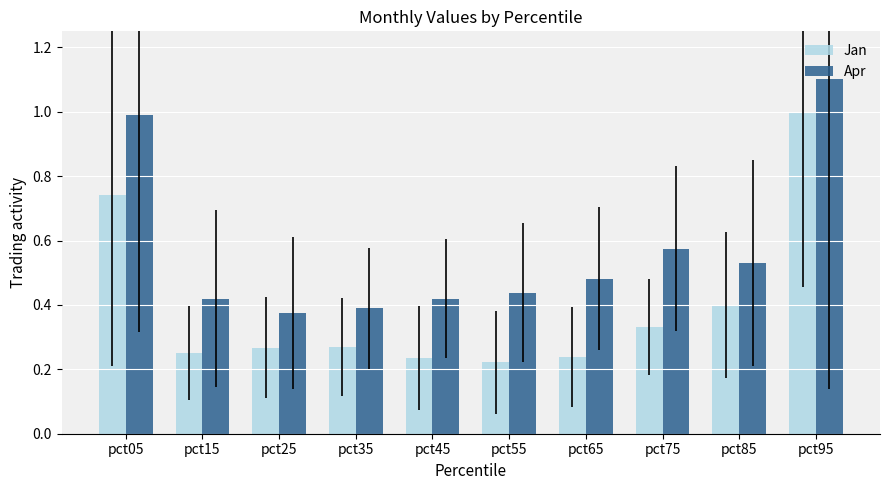

What is the total value across all series at pct95?

2.1